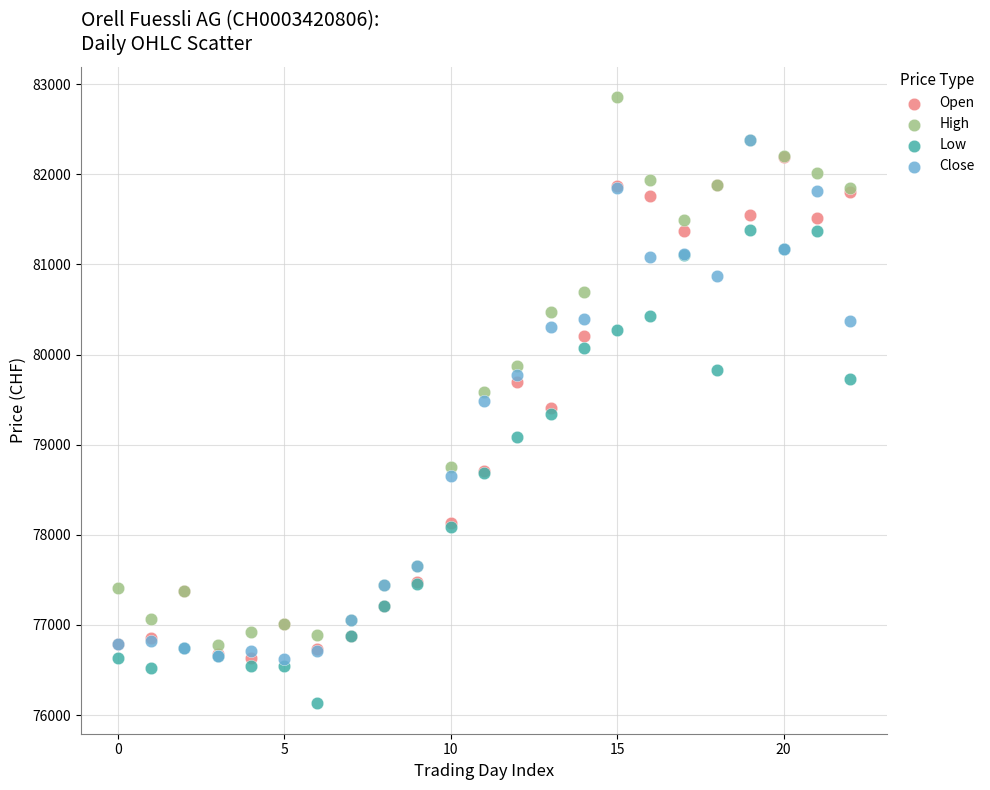

Which series contains the highest Y value?

High